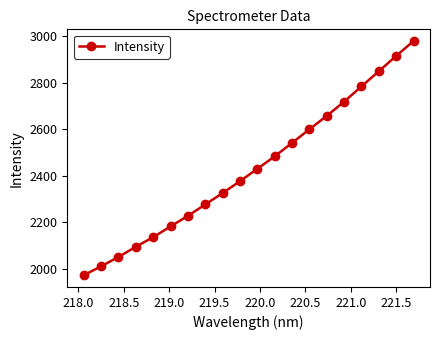

Reading left to right, list all the values displayed in this chart.

1971.3	2009.9	2049.9	2093.9	2135.2	2181.4	2226.9	2275.9	2324.8	2376.0	2429.3	2482.8	2540.8	2598.9	2656.9	2717.9	2783.8	2848.5	2914.7	2978.6